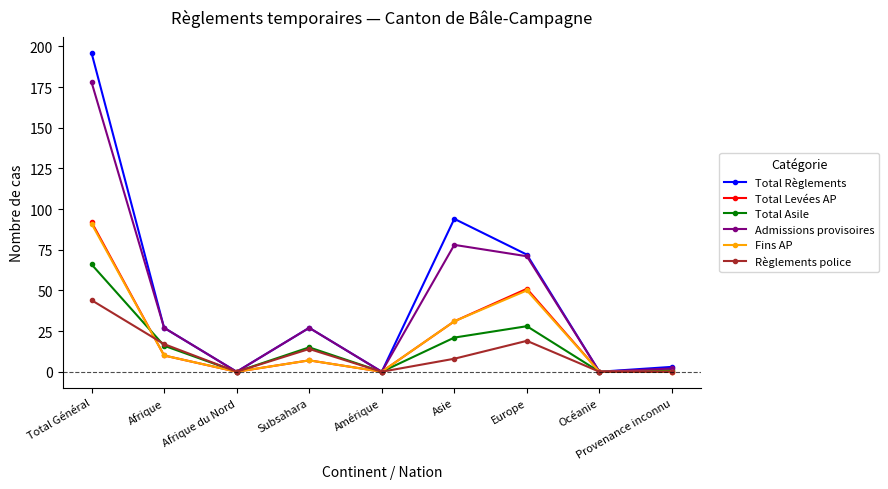

What are all the series names shown in the legend?

Total Règlements, Total Levées AP, Total Asile, Admissions provisoires, Fins AP, Règlements police